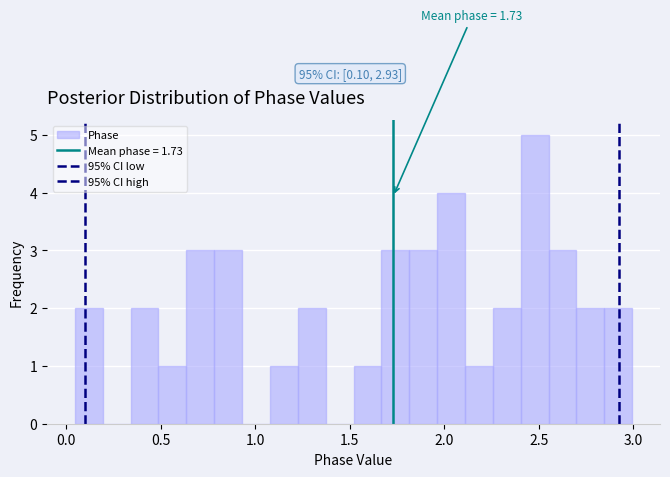

Read against the x-axis, roughly where is the centre of the tallest bar?

2.50